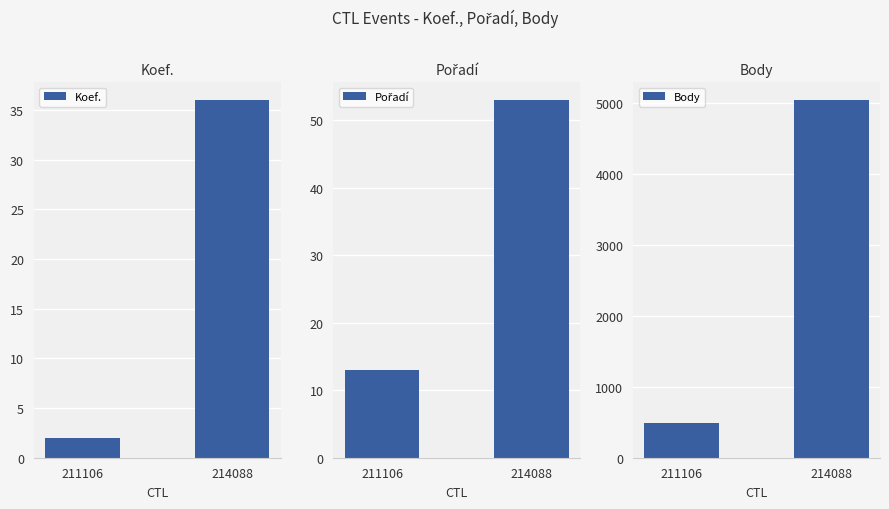

Reading left to right, list all the values displayed in this chart.

Koef.: 211106=2	214088=36
Pořadí: 211106=13	214088=53
Body: 211106=485	214088=5045